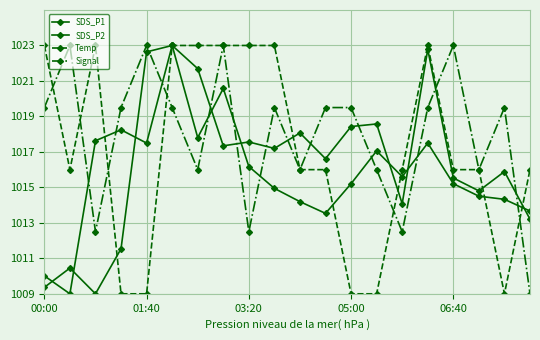

How many data points in Signal are above 1019?

12